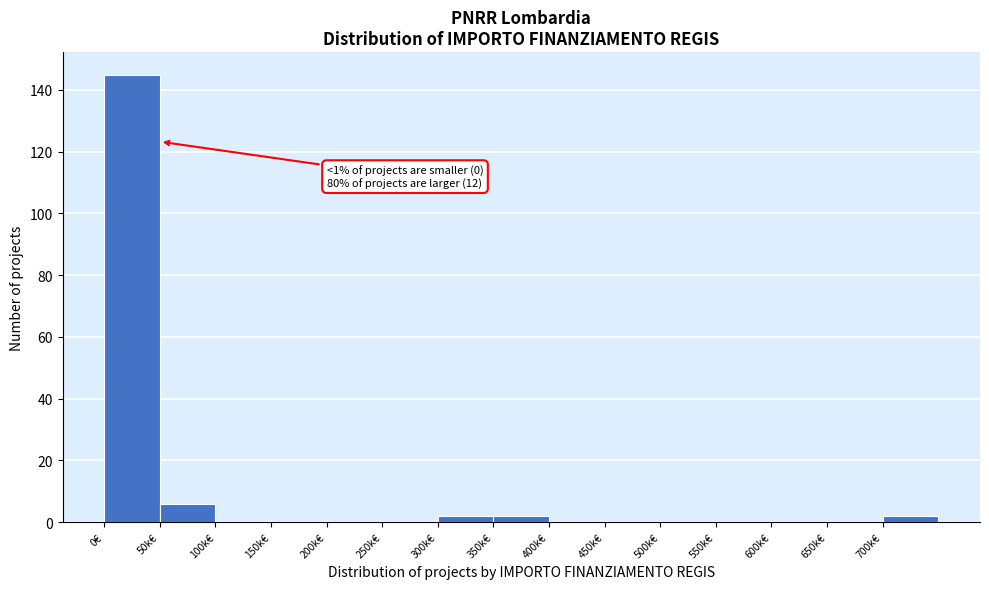

Reading left to right, extract all data points from this chart.

0€=145	50k€=6	100k€=0	150k€=0	200k€=0	250k€=0	300k€=2	350k€=2	400k€=0	450k€=0	500k€=0	550k€=0	600k€=0	650k€=0	700k€=2